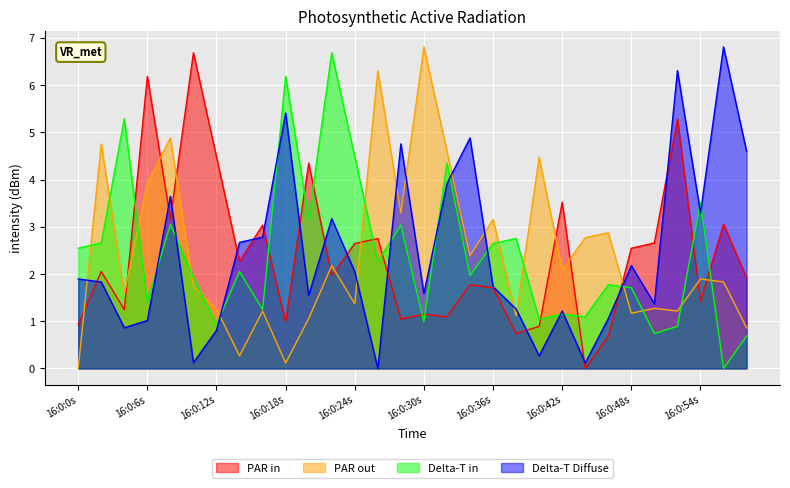

List the series in order of their peak value, lowest first.

PAR in, Delta-T in, PAR out, Delta-T Diffuse